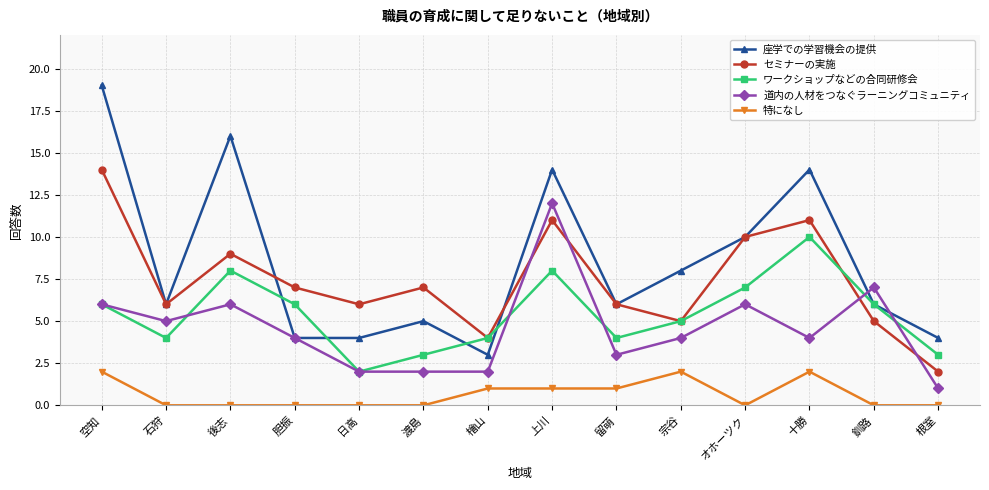

Which series ends up on top after the final intersection of 道内の人材をつなぐラーニングコミュニティ and ワークショップなどの合同研修会?

ワークショップなどの合同研修会